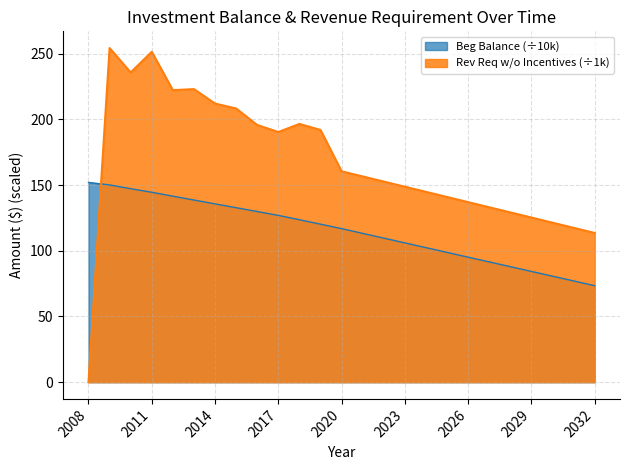

How many intersections are there between Beg Balance and Rev Req w/o Incentives?

1